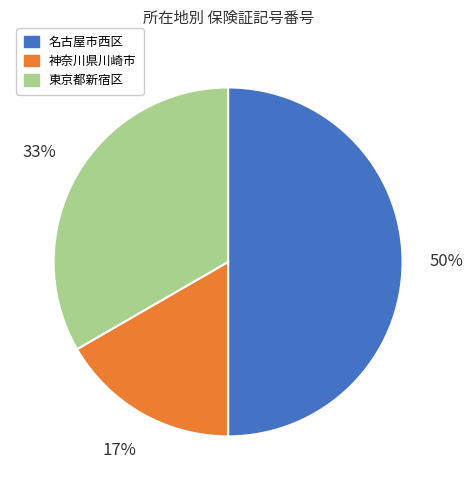

To the nearest percent, what is the difference between the 神奈川県川崎市 and 名古屋市西区 slice percentages?

33%